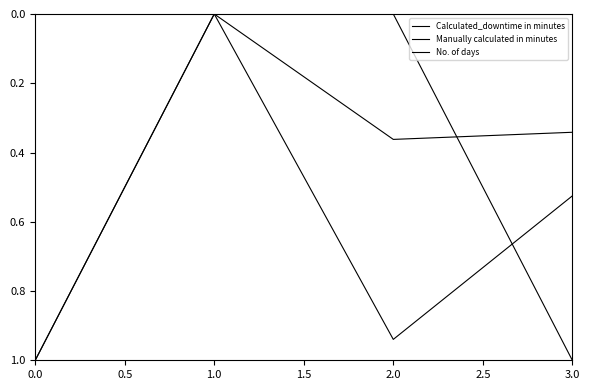

List the series in order of their peak value, highest first.

Calculated_downtime in minutes, Manually calculated in minutes, No. of days